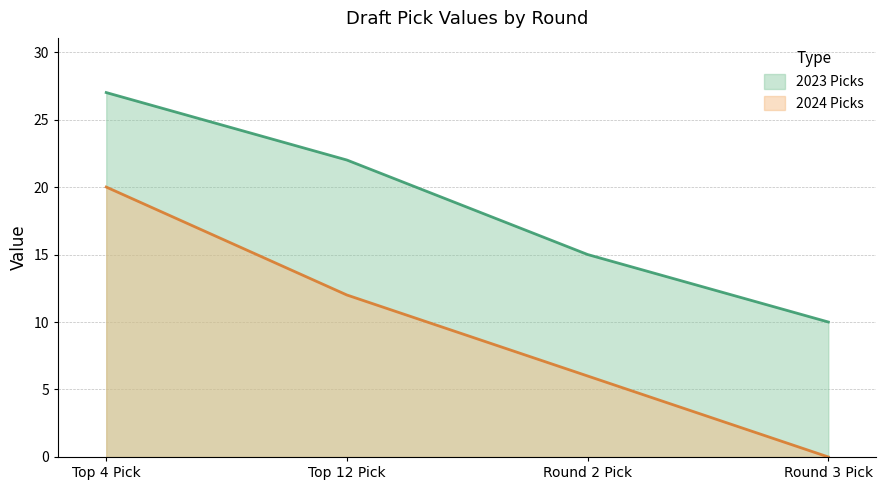

What is the difference between the maximum and minimum values in the 2024 Picks series?

20